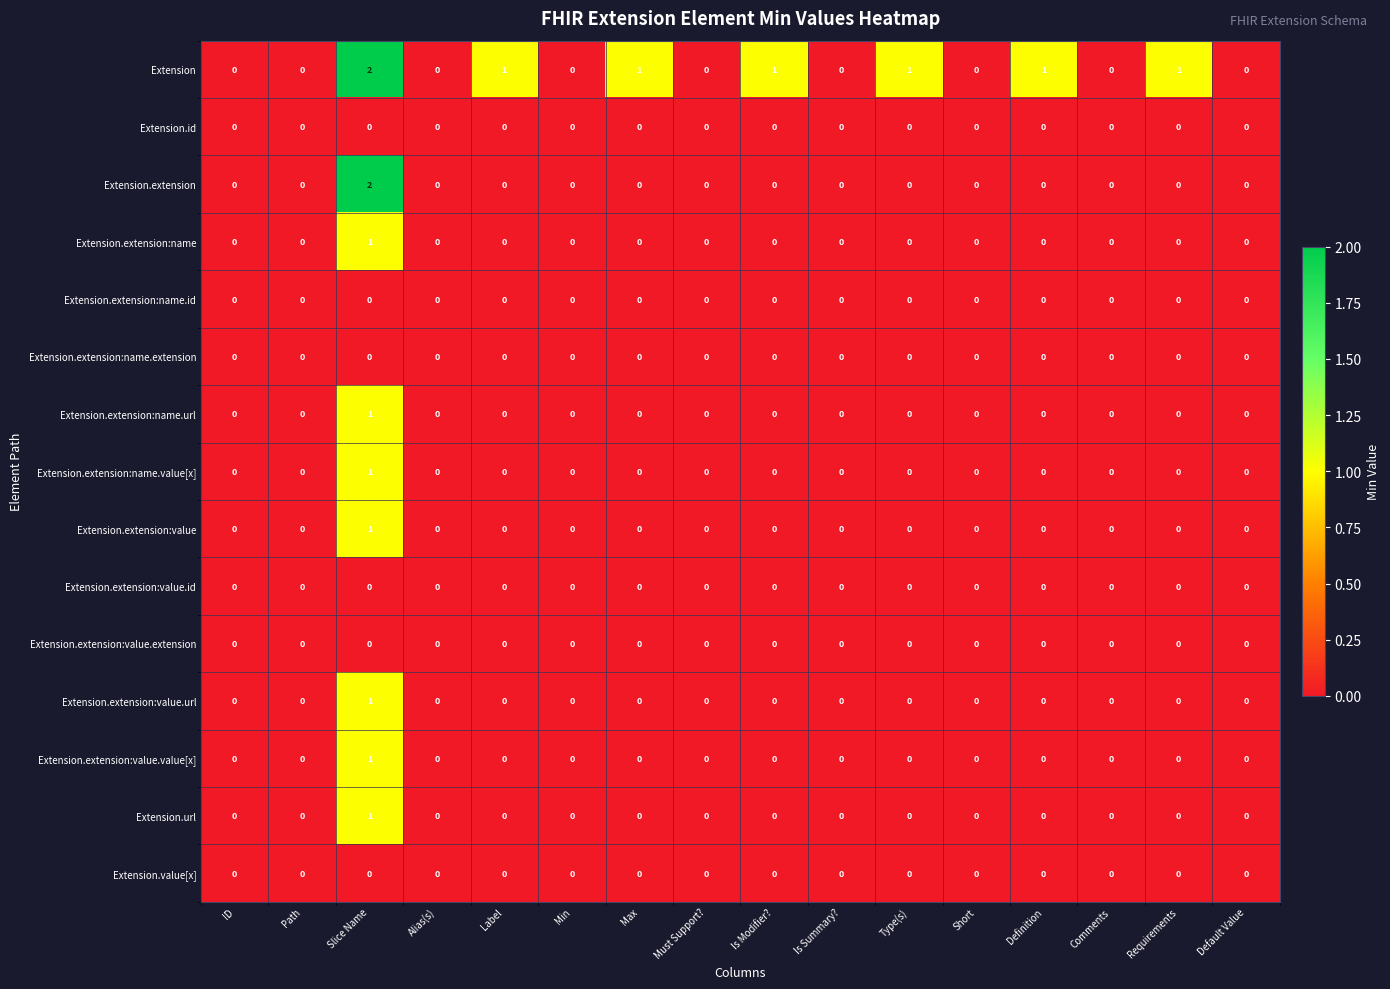

Count the Extension.extension:value.url values in the range 0 to 1.

16